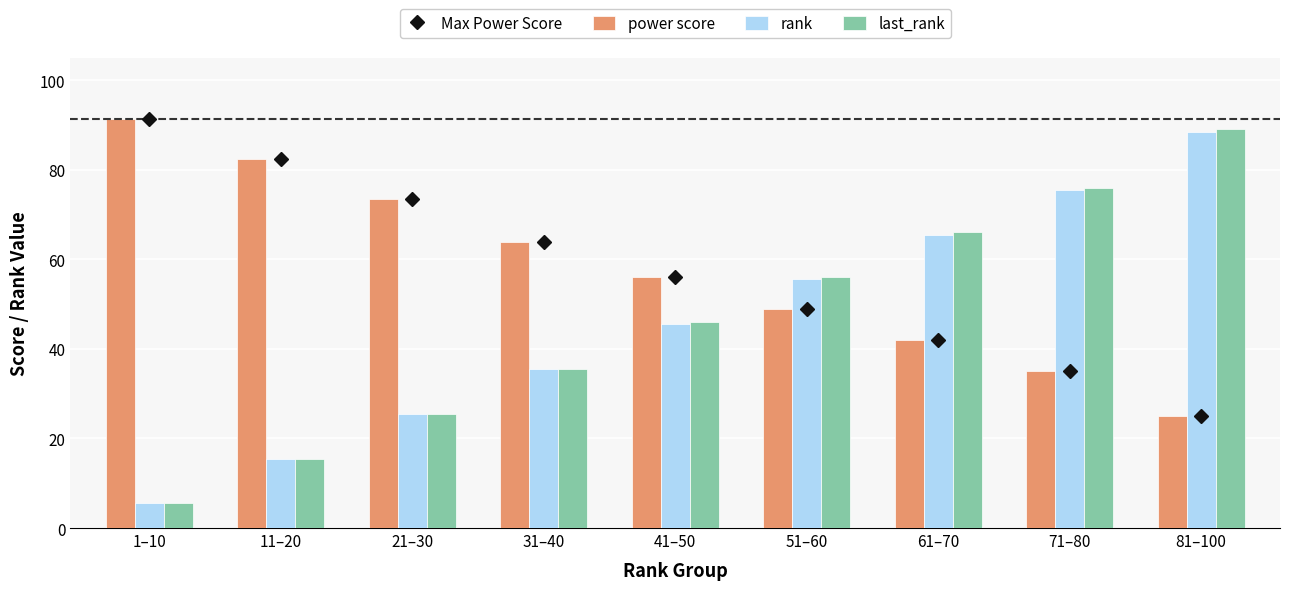

What is the maximum value for power score?

91.3